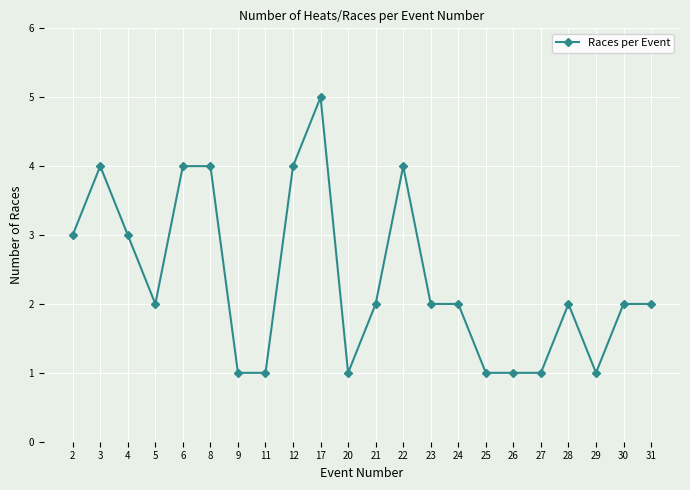

Where does the data first go above 2?

2